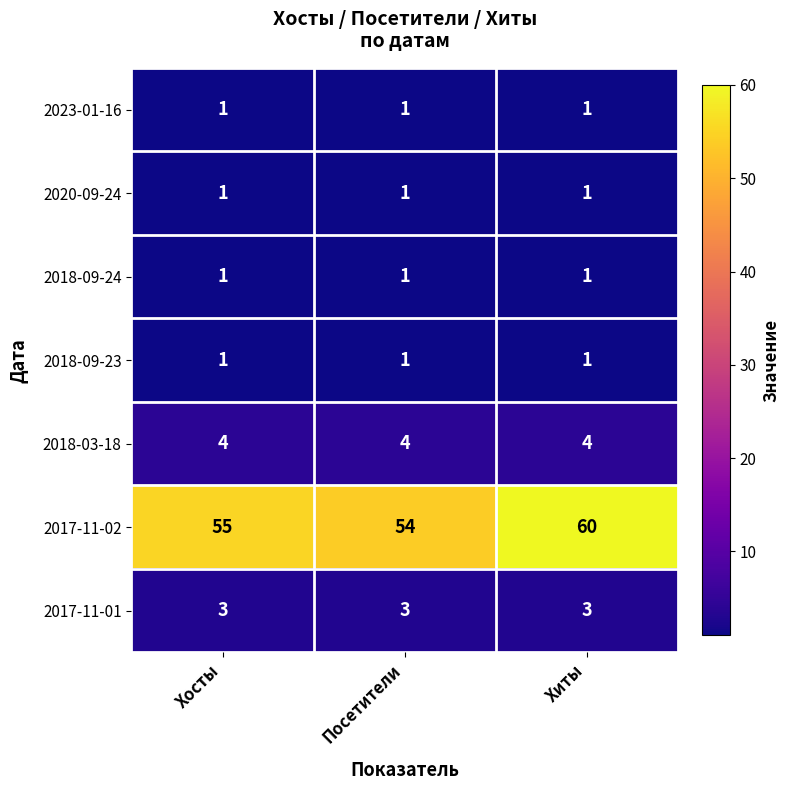

What is the sum of the 2018-03-18 values at Посетители and Хосты?

8